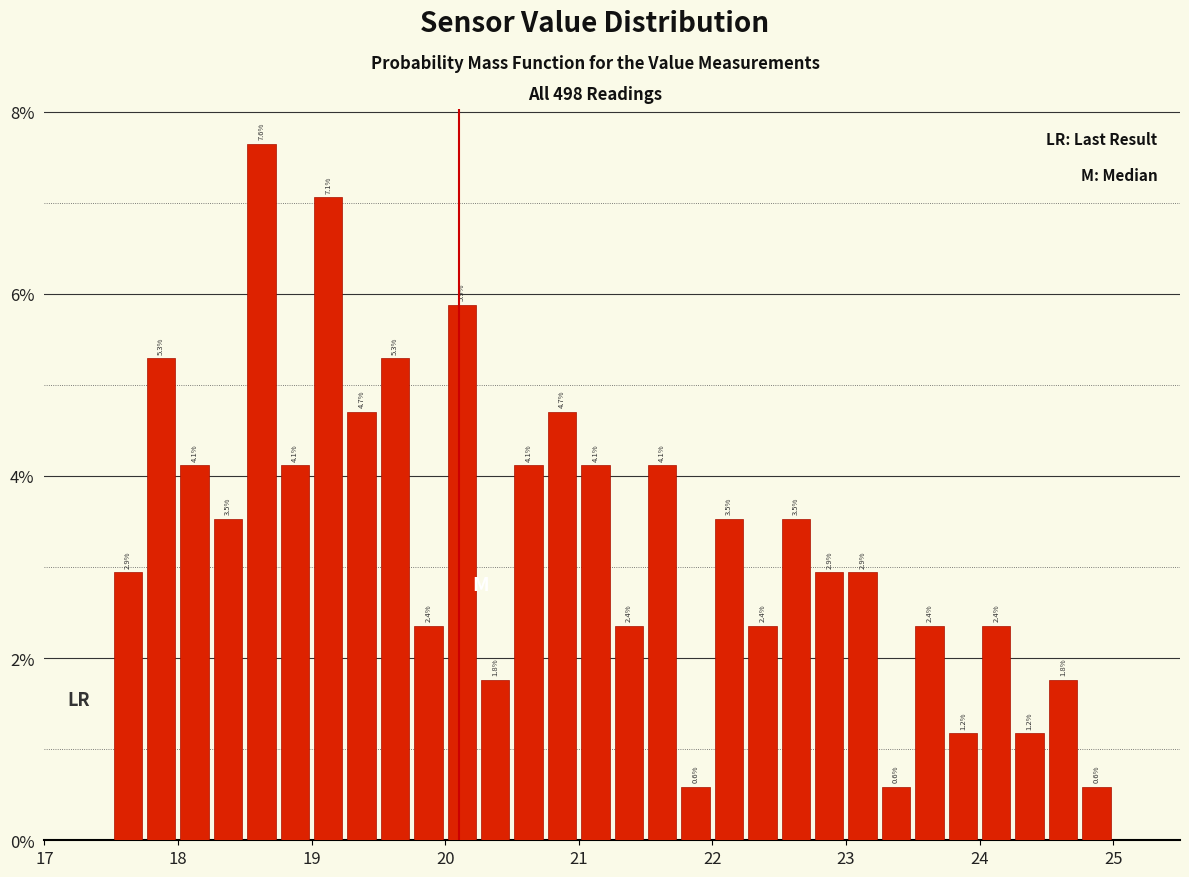

Around what value on the x-axis is the tallest bar? Give the approximate position of its centre, as read against the axis.

18.6